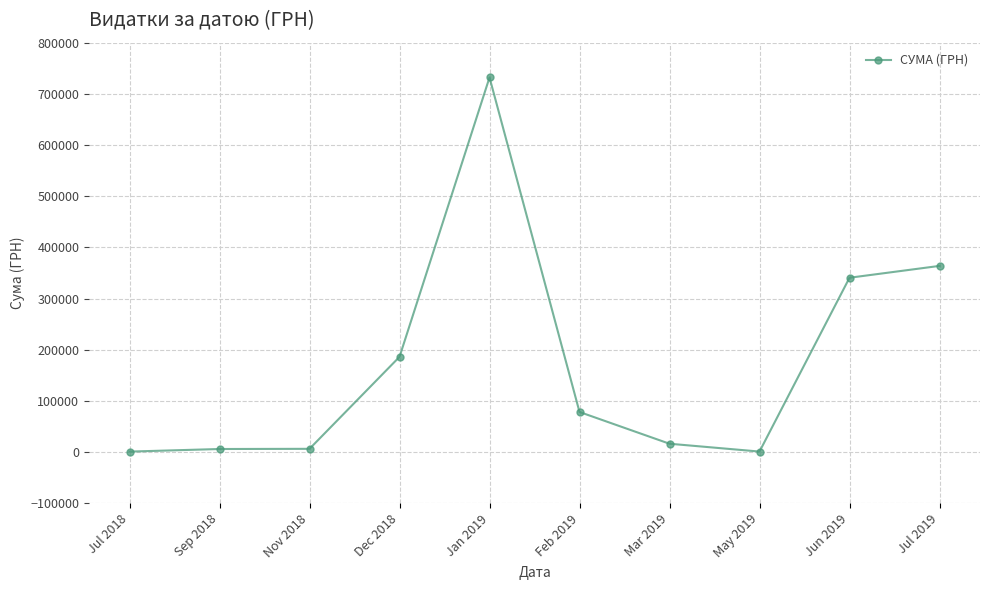

Is it true that the value at Jun 2019 is 340568.6?

True